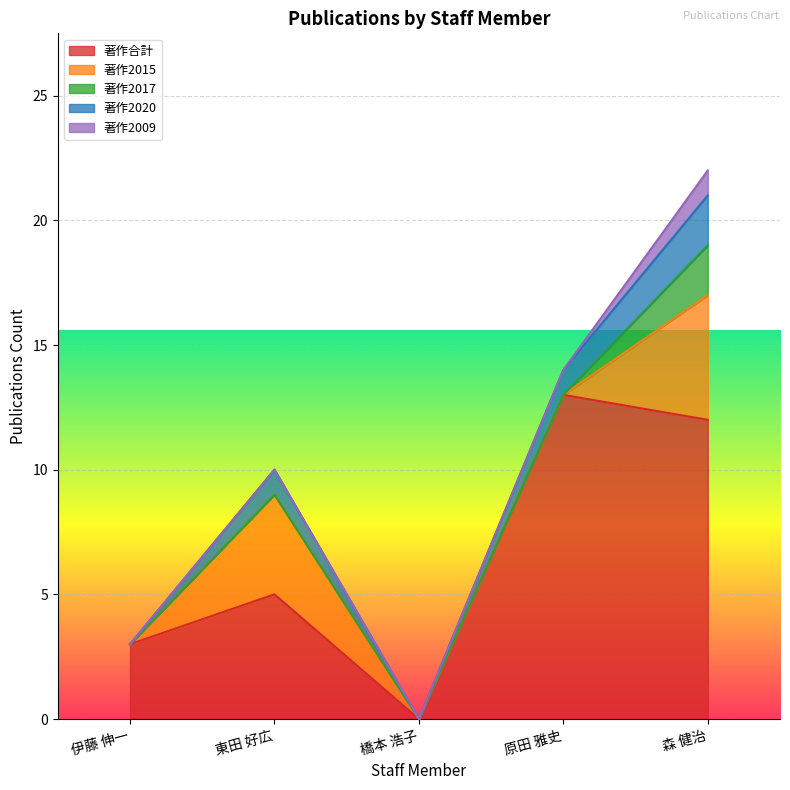

What is the difference between the 著作2017 values at 原田 雅史 and 森 健治?

2